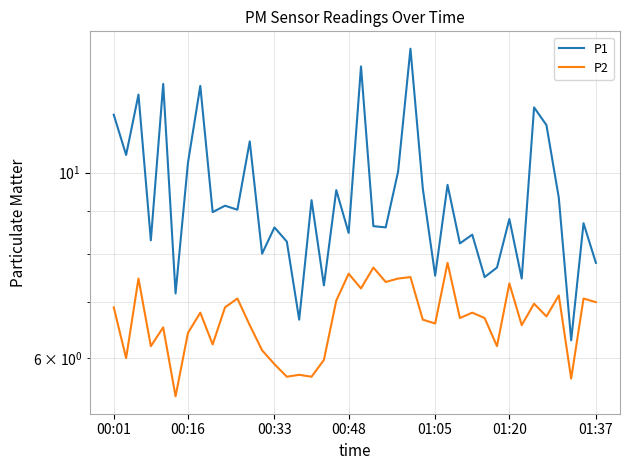

At which label does P2 first exceed 6?

00:01